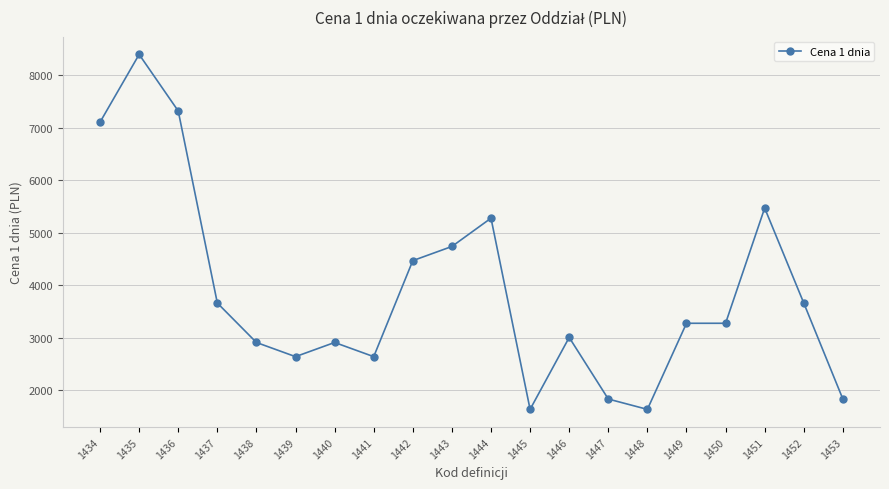

Which label corresponds to the largest value in the chart?

1435